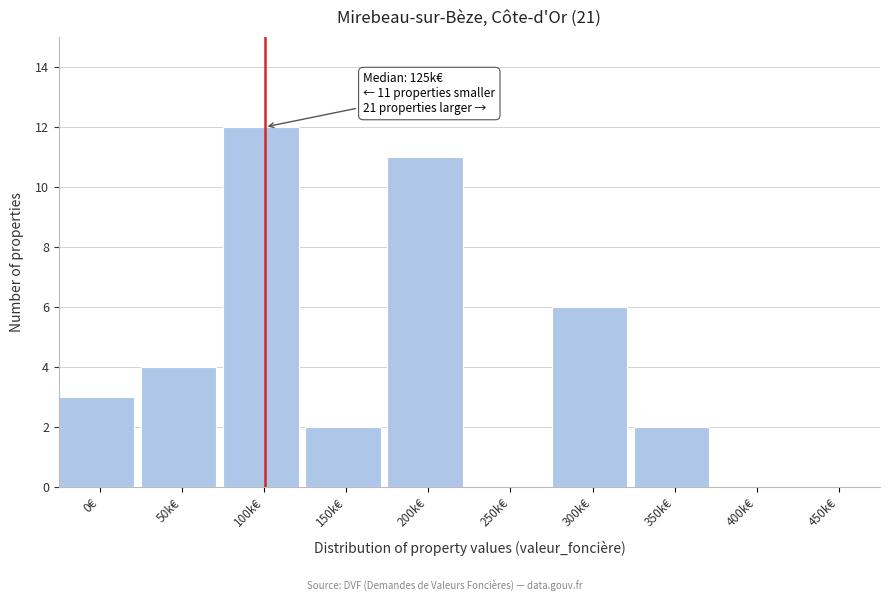

Reading left to right, transcribe all the data shown in this chart.

0€=3	50k€=4	100k€=12	150k€=2	200k€=11	250k€=0	300k€=6	350k€=2	400k€=0	450k€=0